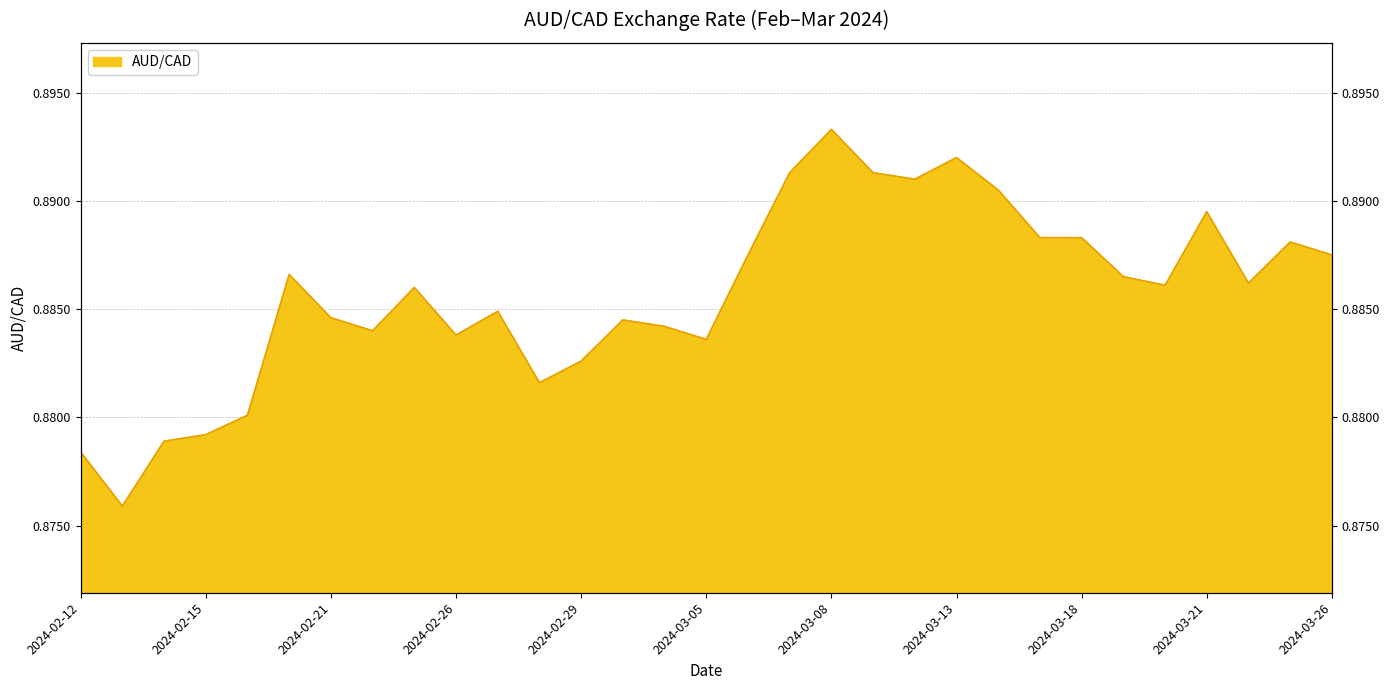

What is the sum of all values?

27.5